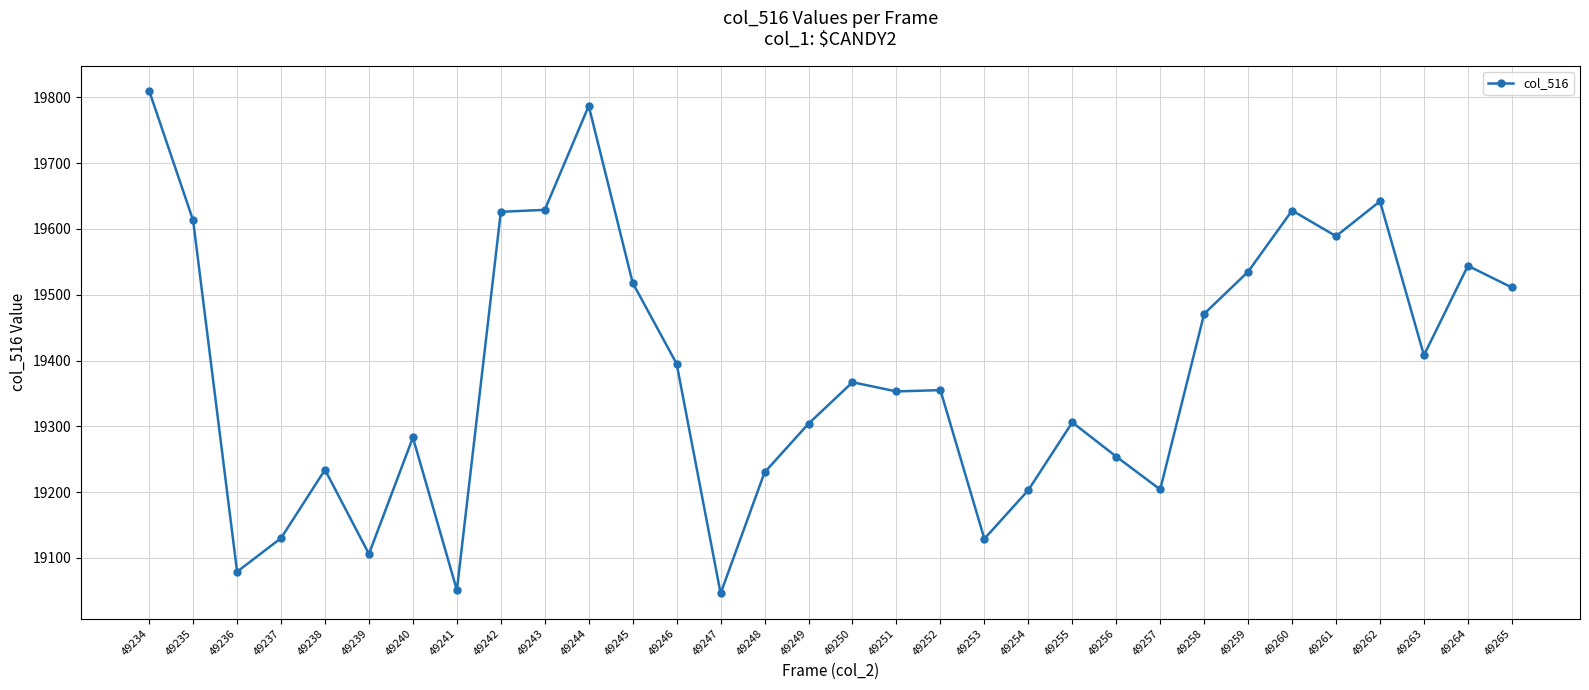

At which category does the data reach its first local valley?

49236